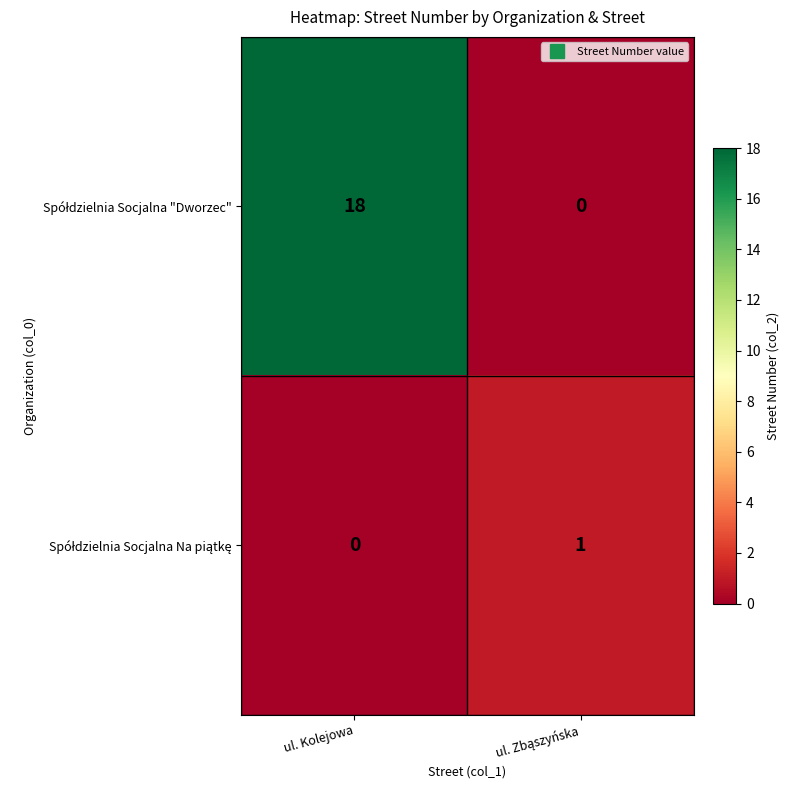

Which label corresponds to the largest value in the chart?

ul. Kolejowa